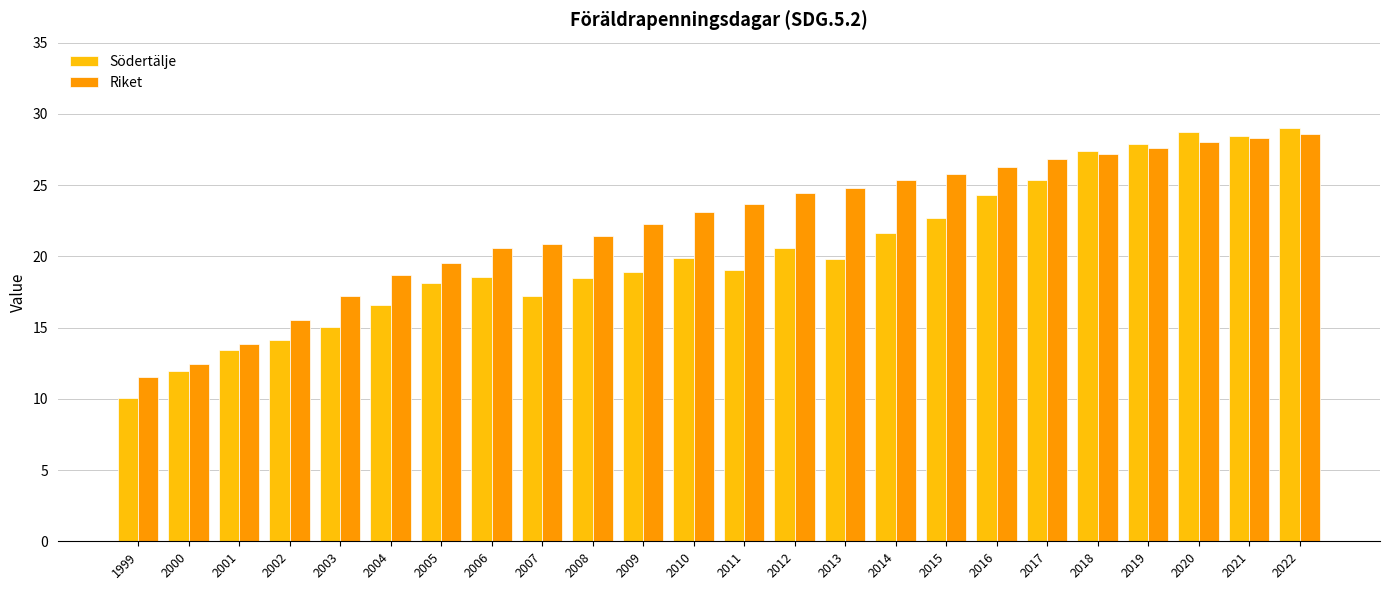

What is the average value of the Södertälje series?

20.3